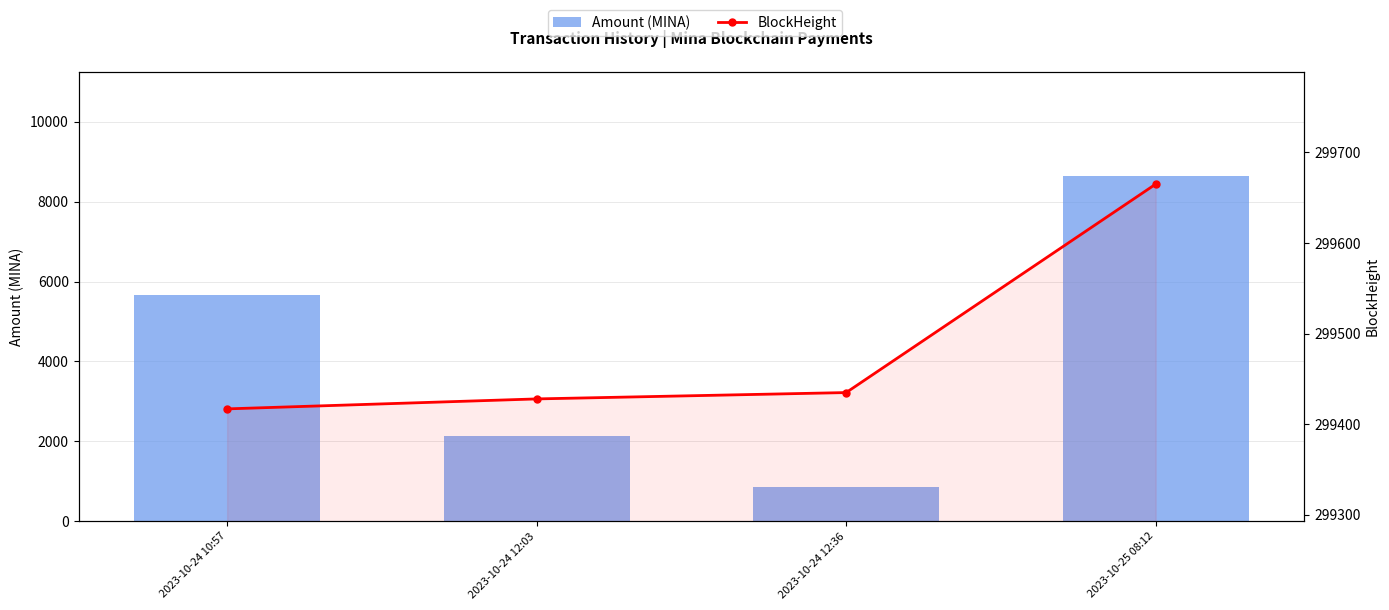

Reading left to right, extract all data points from this chart.

Amount (MINA): 5660.2	2135.5	858.8	8653.5
BlockHeight: 299417.0	299428.0	299435.0	299665.0